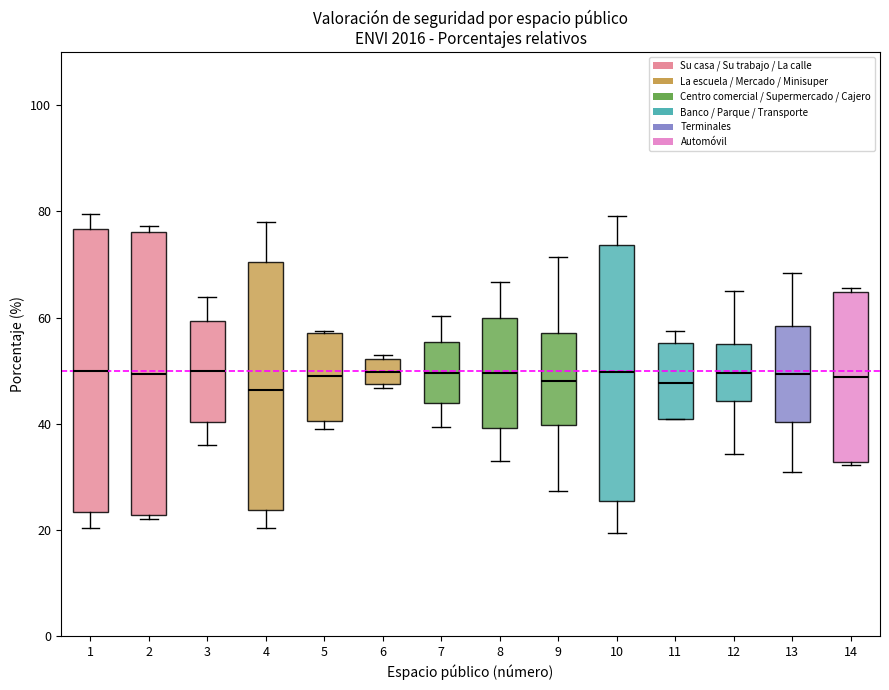

Reading left to right, read every box against the y-axis: the position of its median line, the range the box covers, and the ends of its whiskers. The values are not printed on the chart, so give them approximately, as read against the axis.

1: median 50, box 24 to 76, whiskers 20 to 80
2: median 50, box 22 to 76, whiskers 22 (just below the box's lower edge) to 78
3: median 50, box 40 to 60, whiskers 36 to 64
4: median 46, box 24 to 70, whiskers 20 to 78
5: median 50, box 40 to 58, whiskers 40 (just below the box's lower edge) to 58
6: median 50, box 48 to 52, whiskers 46 to 52 (just above the box's upper edge)
7: median 50, box 44 to 56, whiskers 40 to 60
8: median 50, box 40 to 60, whiskers 32 to 66
9: median 48, box 40 to 58, whiskers 28 to 72
10: median 50, box 26 to 74, whiskers 20 to 80
11: median 48, box 40 to 56, whiskers 40 to 58
12: median 50, box 44 to 56, whiskers 34 to 64
13: median 50, box 40 to 58, whiskers 30 to 68
14: median 48, box 32 to 64, whiskers 32 to 66